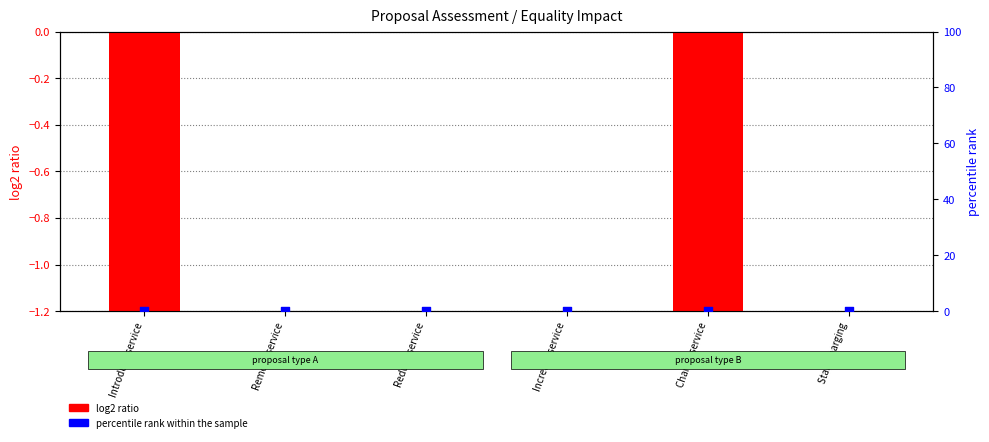

Which series reaches the maximum Y coordinate?

log2 ratio